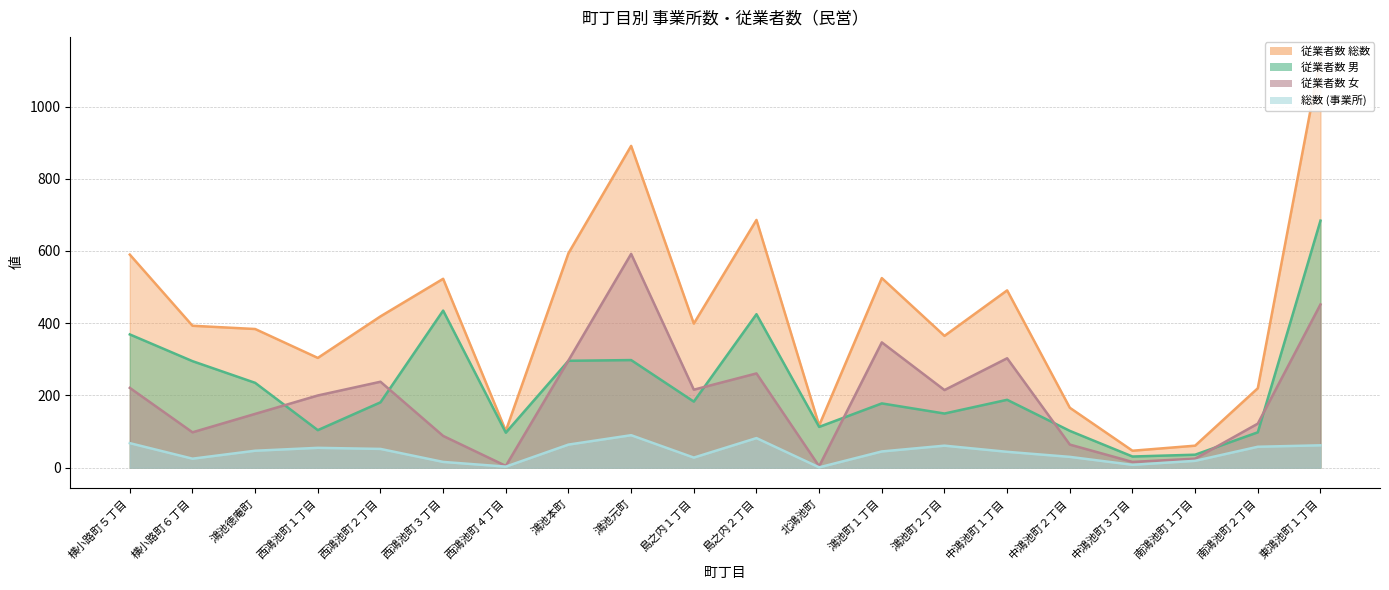

Does the chart display data point markers on the line(s)?

No